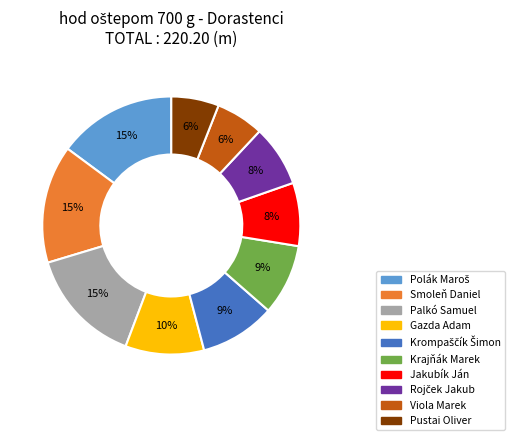

Is it true that Jakubík Ján is 17% of the pie?

False